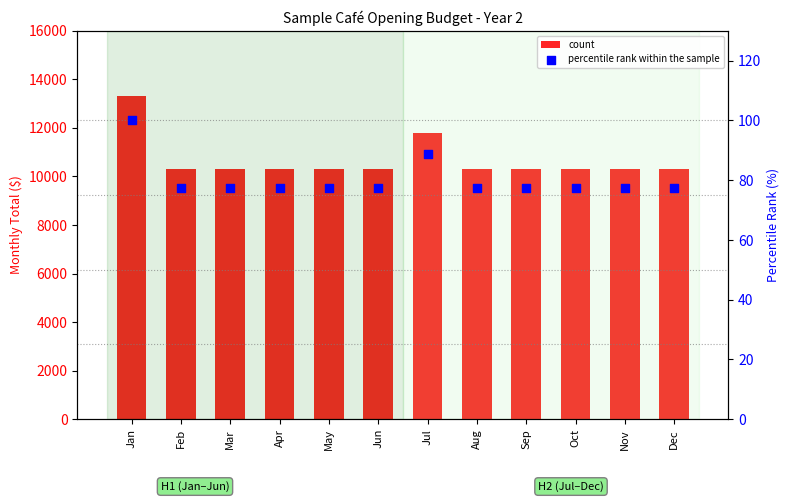

Which series has the largest total across all categories?

count